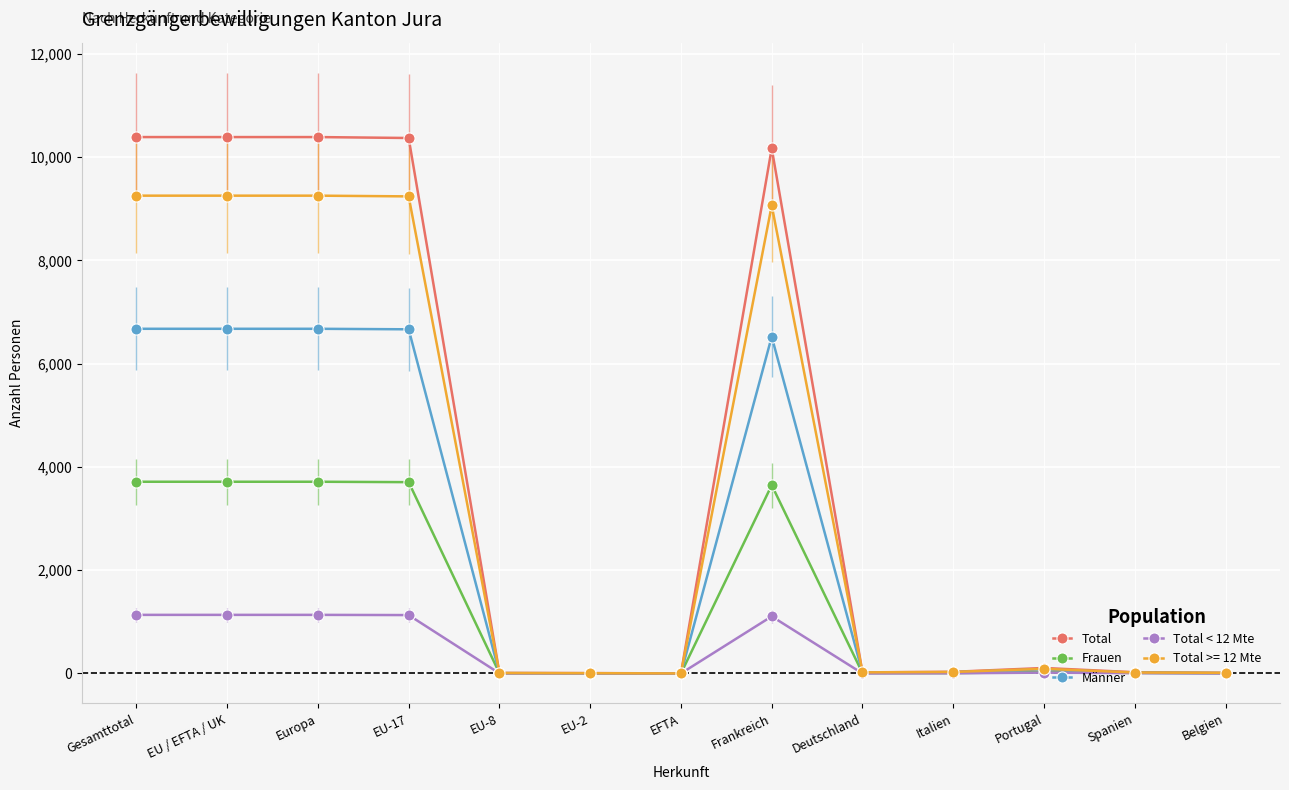

Does the chart display data point markers on the line(s)?

Yes